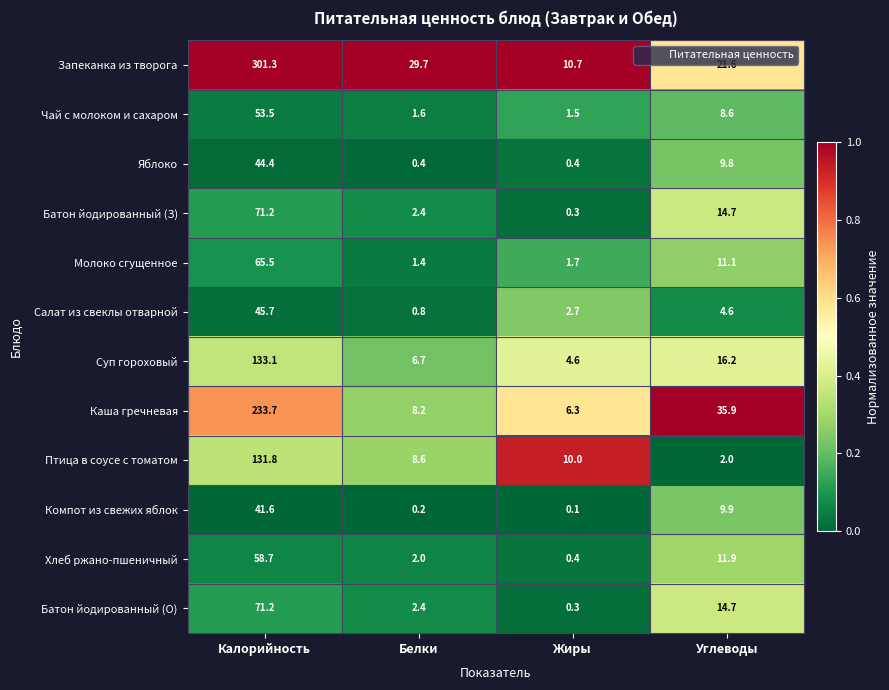

How many categories are shown in the chart?

4